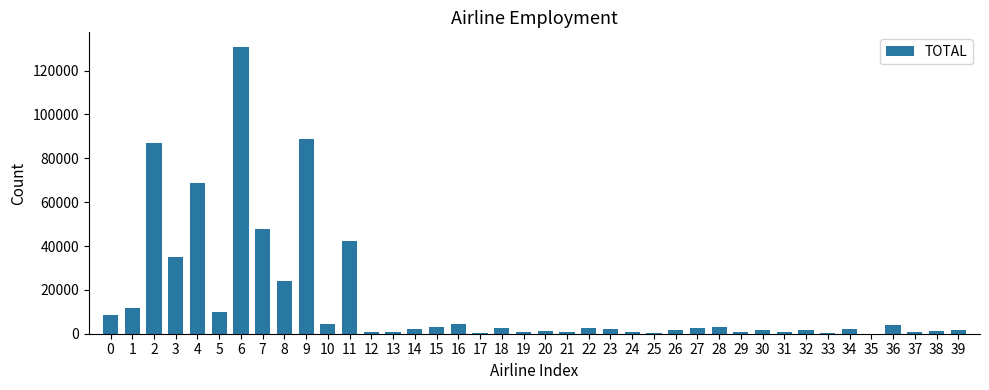

Is it true that the value at 11 is 66439?

False